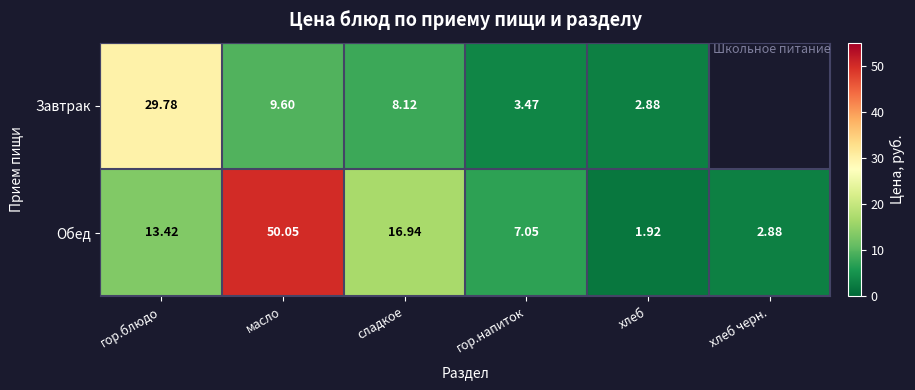

What is the sum of all Обед values?

92.3